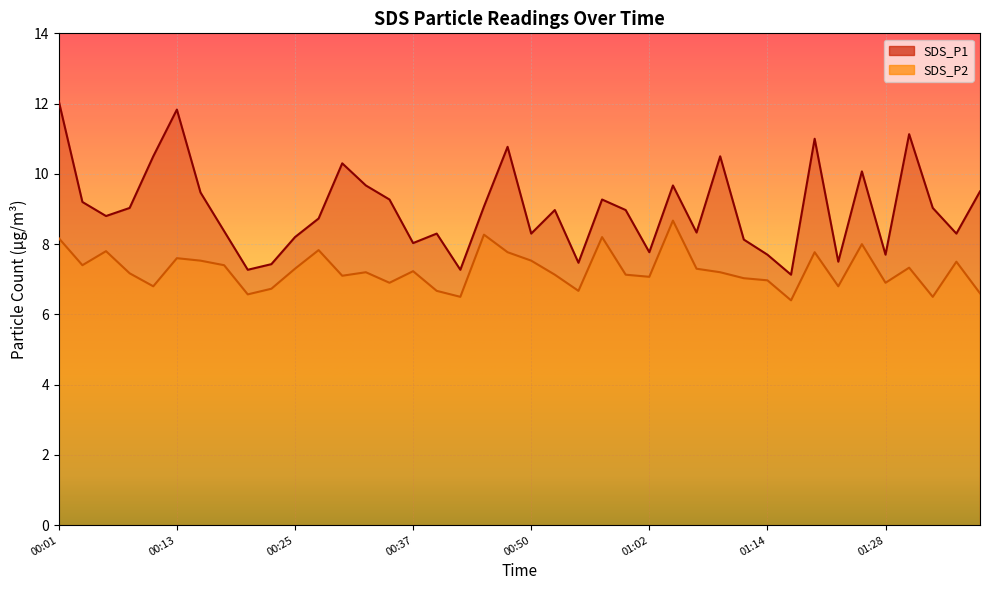

Which category has the highest value in the SDS_P2 series?

01:04